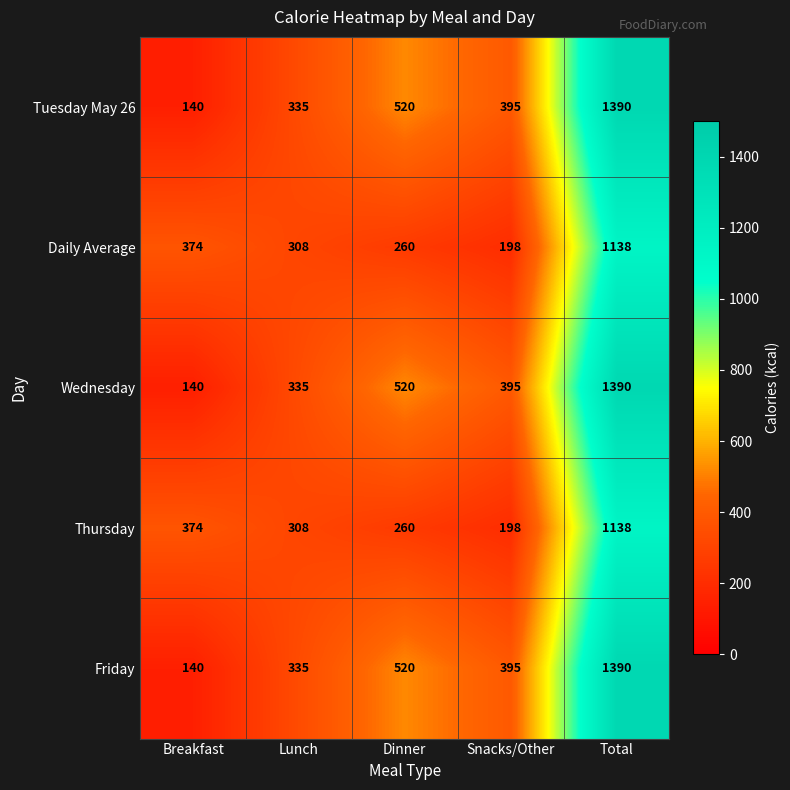

What is the average value of the Friday series?

556